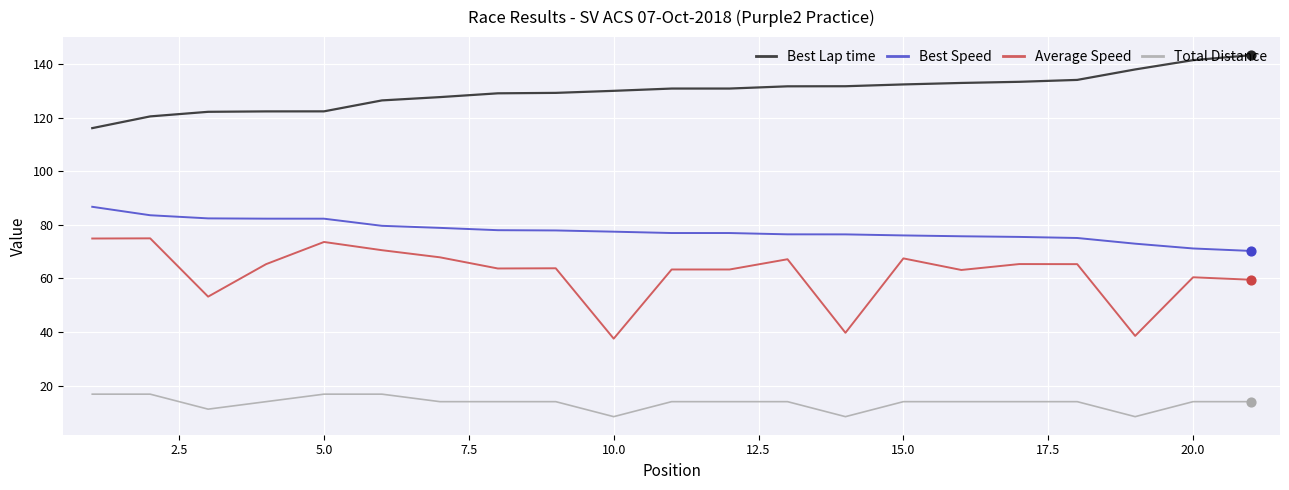

What are all the series names shown in the legend?

Best Lap time, Best Speed, Average Speed, Total Distance